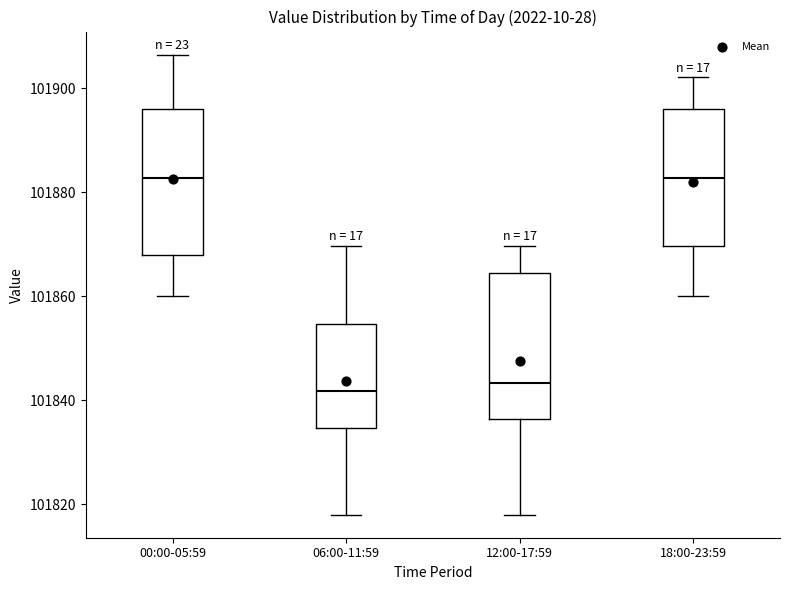

Where does the upper whisker of the box for 18:00-23:59 end on the y-axis? The values are not printed on the chart, so give them approximately, as read against the axis.

101902